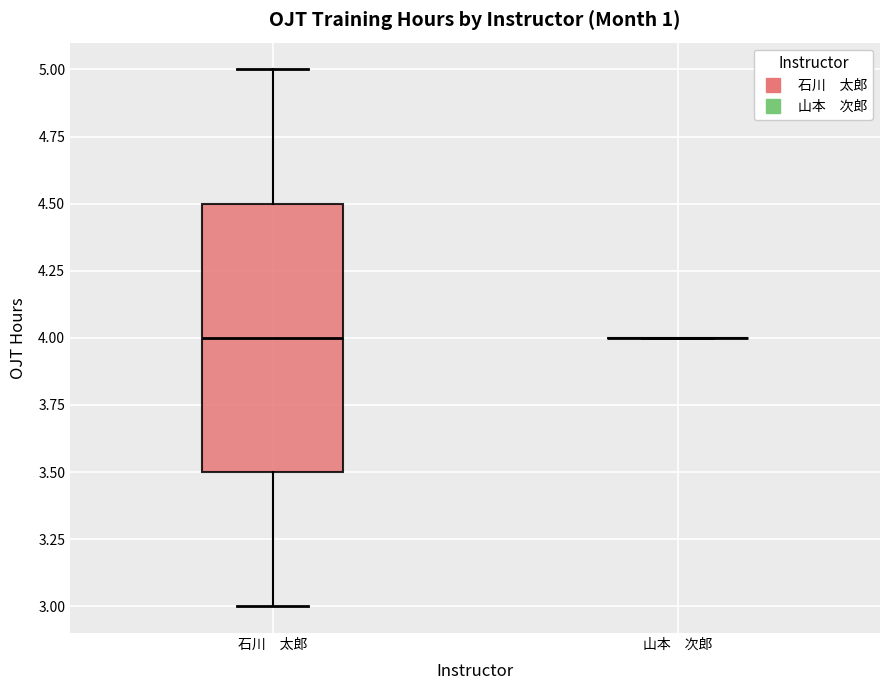

Which box is the tallest, from its lower edge to its upper edge?

石川 太郎